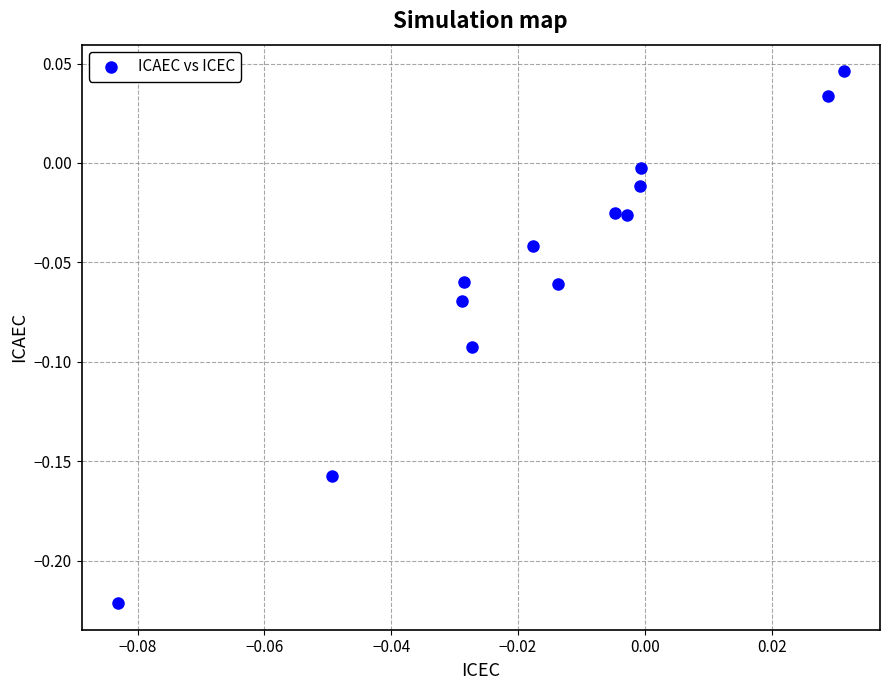

What is the range of Y values (max minus min)?

0.3